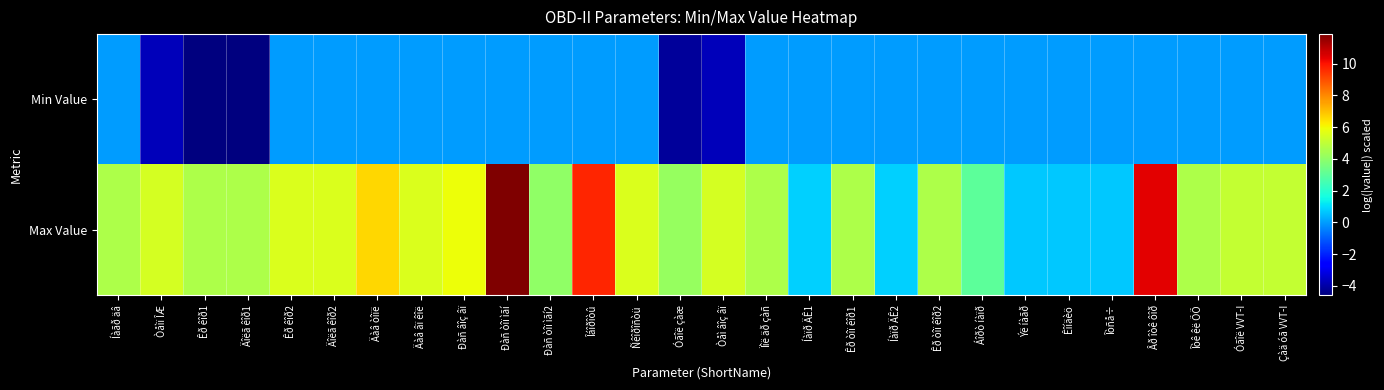

What is the difference between the highest and lowest values at Îáîðîòû?

9.7